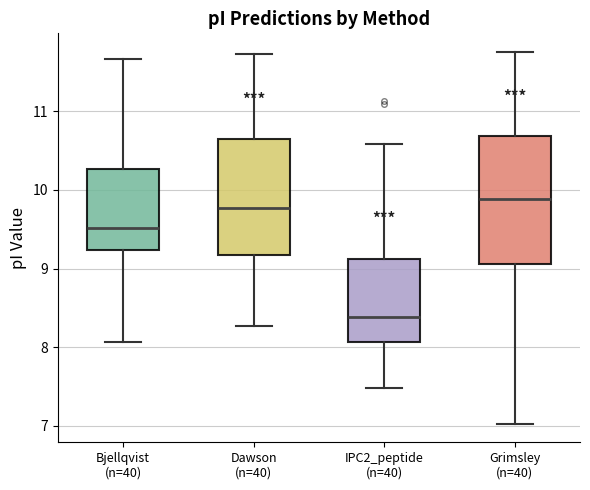

Which box is the tallest, from its lower edge to its upper edge?

Grimsley (n=40)